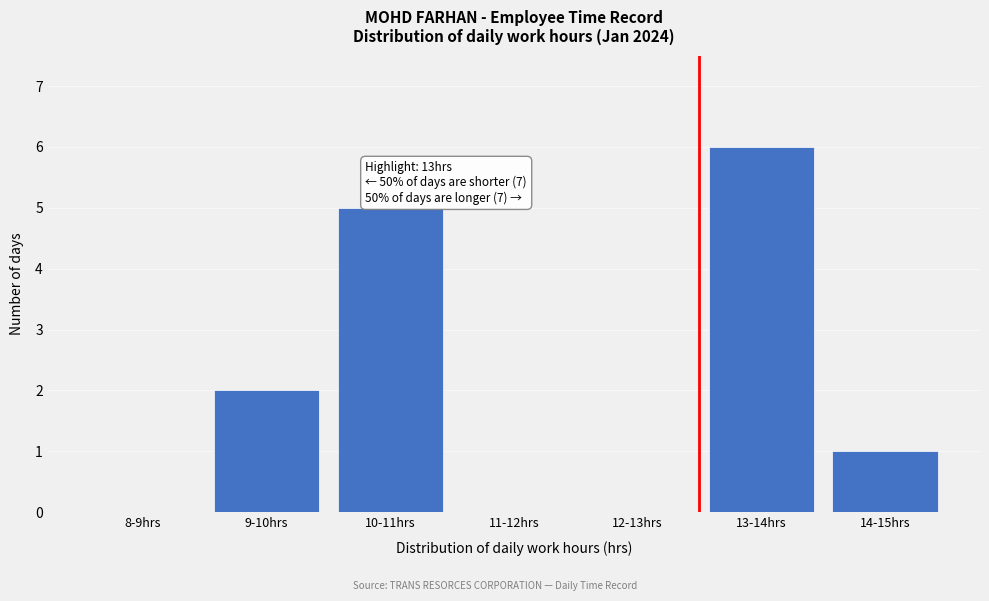

Reading left to right, extract all data points from this chart.

8-9hrs=0	9-10hrs=2	10-11hrs=5	11-12hrs=0	12-13hrs=0	13-14hrs=6	14-15hrs=1